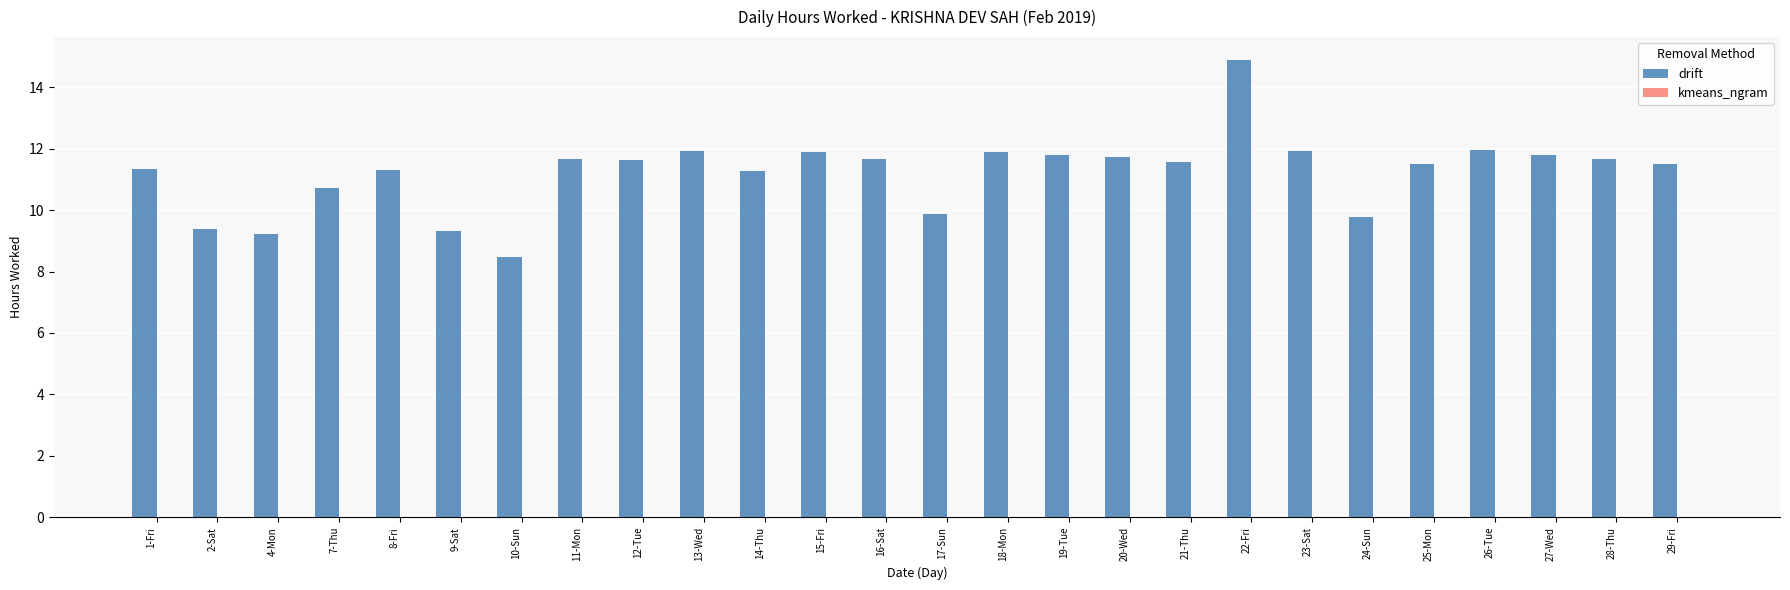

What is the smallest value displayed?

8.5